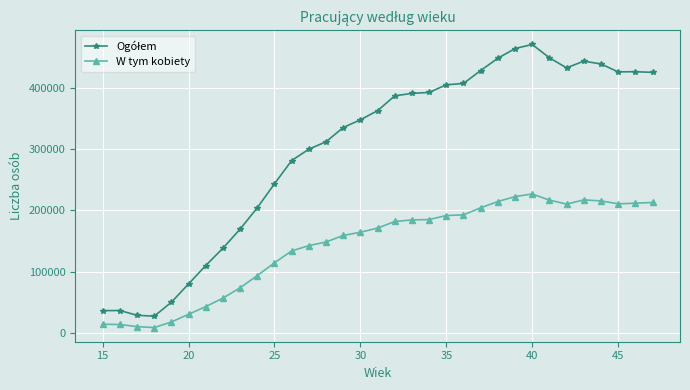

What is the difference between the second highest and minimum values in the W tym kobiety series?

213686